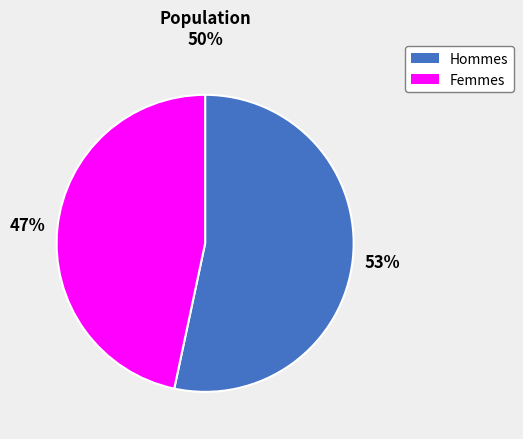

To the nearest percent, what is the average slice percentage?

50%